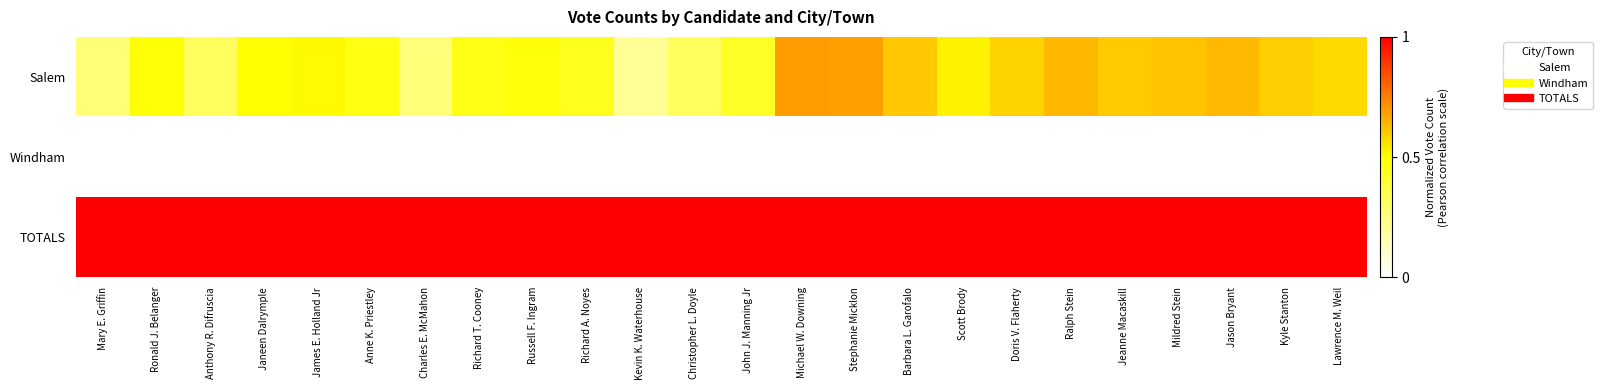

Reading left to right, extract all data points from this chart.

Salem: Mary E. Griffin=0.3	Ronald J. Belanger=0.5	Anthony R. Difruscia=0.3	Janeen Dalrymple=0.5	James E. Holland Jr=0.5	Anne K. Priestley=0.5	Charles E. McMahon=0.3	Richard T. Cooney=0.5	Russell F. Ingram=0.5	Richard A. Noyes=0.4	Kevin K. Waterhouse=0.2	Christopher L. Doyle=0.3	John J. Manning Jr=0.4	Michael W. Downing=0.7	Stephanie Micklon=0.7	Barbara L. Garofalo=0.6	Scott Brody=0.5	Doris V. Flaherty=0.6	Ralph Stein=0.6	Jeanne Macaskill=0.6	Mildred Stein=0.6	Jason Bryant=0.6	Kyle Stanton=0.6	Lawrence M. Weil=0.6
Windham: Mary E. Griffin=0.0	Ronald J. Belanger=0.0	Anthony R. Difruscia=0.0	Janeen Dalrymple=0.0	James E. Holland Jr=0.0	Anne K. Priestley=0.0	Charles E. McMahon=0.0	Richard T. Cooney=0.0	Russell F. Ingram=0.0	Richard A. Noyes=0.0	Kevin K. Waterhouse=0.0	Christopher L. Doyle=0.0	John J. Manning Jr=0.0	Michael W. Downing=0.0	Stephanie Micklon=0.0	Barbara L. Garofalo=0.0	Scott Brody=0.0	Doris V. Flaherty=0.0	Ralph Stein=0.0	Jeanne Macaskill=0.0	Mildred Stein=0.0	Jason Bryant=0.0	Kyle Stanton=0.0	Lawrence M. Weil=0.0
TOTALS: Mary E. Griffin=1.0	Ronald J. Belanger=1.0	Anthony R. Difruscia=1.0	Janeen Dalrymple=1.0	James E. Holland Jr=1.0	Anne K. Priestley=1.0	Charles E. McMahon=1.0	Richard T. Cooney=1.0	Russell F. Ingram=1.0	Richard A. Noyes=1.0	Kevin K. Waterhouse=1.0	Christopher L. Doyle=1.0	John J. Manning Jr=1.0	Michael W. Downing=1.0	Stephanie Micklon=1.0	Barbara L. Garofalo=1.0	Scott Brody=1.0	Doris V. Flaherty=1.0	Ralph Stein=1.0	Jeanne Macaskill=1.0	Mildred Stein=1.0	Jason Bryant=1.0	Kyle Stanton=1.0	Lawrence M. Weil=1.0